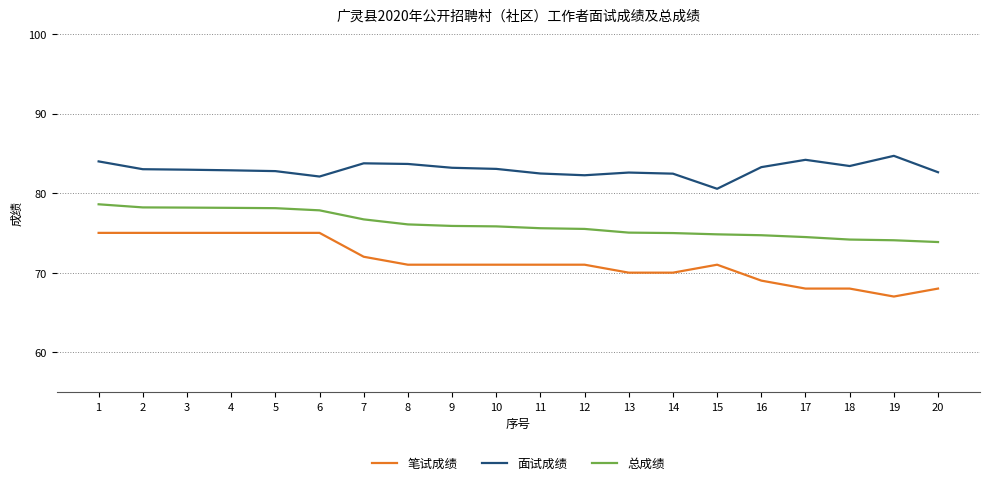

What is the maximum value shown in the chart?

84.7